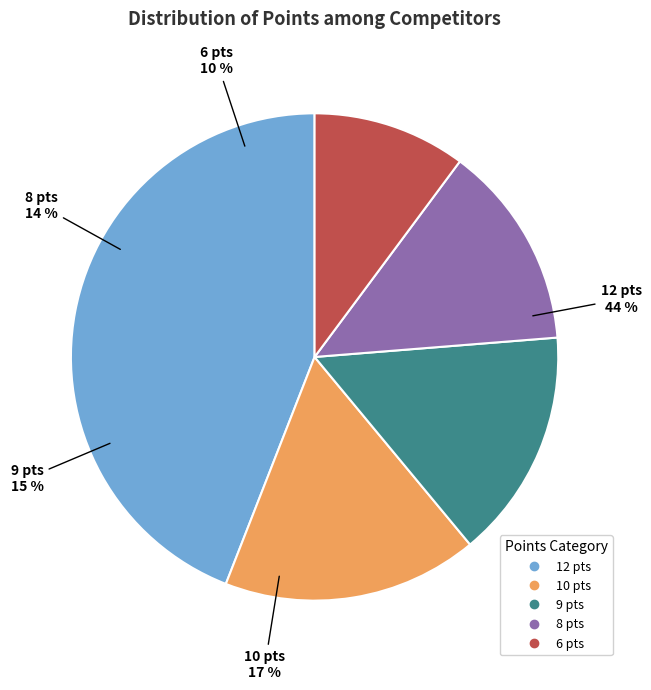

To the nearest percent, what portion does 9 represent?

15%